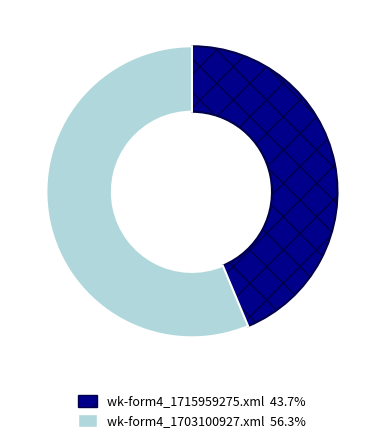

Does wk-form4_1715959275.xml account for over 50% of the chart?

No